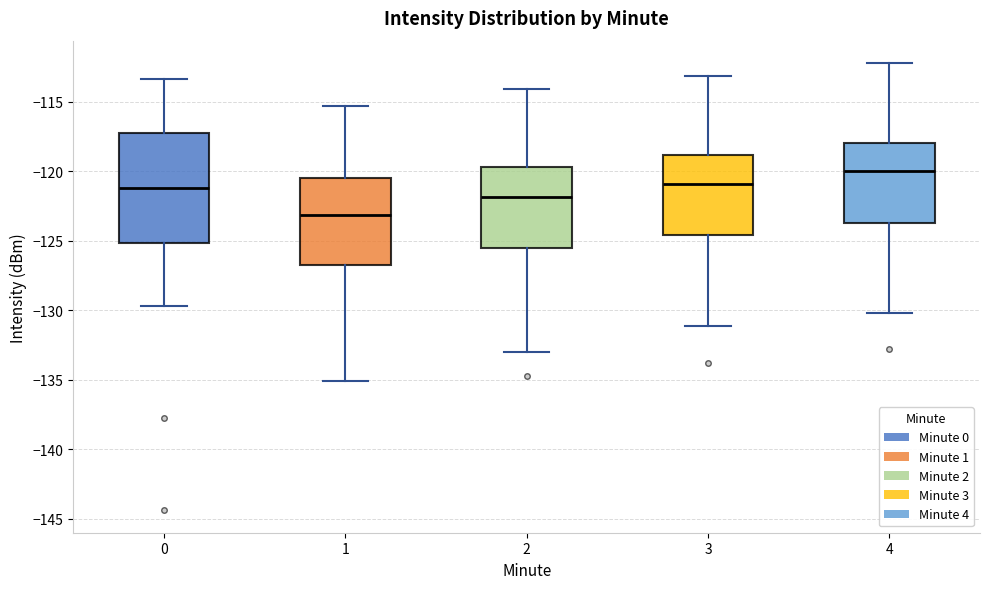

Reading left to right, read every box against the y-axis: the position of its median line, the range the box covers, and the ends of its whiskers. The values are not printed on the chart, so give them approximately, as read against the axis.

0: median -121.0, box -125.0 to -117.5, whiskers -129.5 to -113.5
1: median -123.0, box -127.0 to -120.5, whiskers -135.0 to -115.5
2: median -122.0, box -125.5 to -119.5, whiskers -133.0 to -114.0
3: median -121.0, box -124.5 to -119.0, whiskers -131.0 to -113.0
4: median -120.0, box -123.5 to -118.0, whiskers -130.0 to -112.0